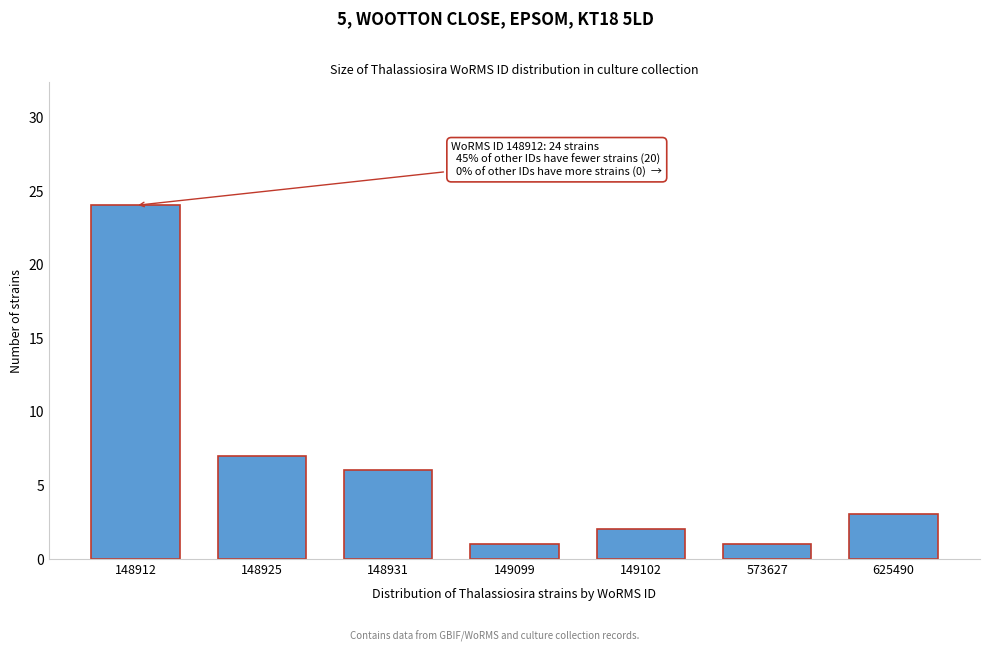

Reading left to right, transcribe all the data shown in this chart.

24	7	6	1	2	1	3